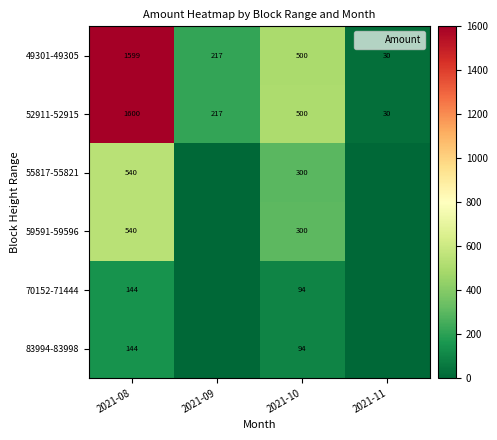

The value of 70152-71444 at 2021-09 is 0.0. True or false?

True